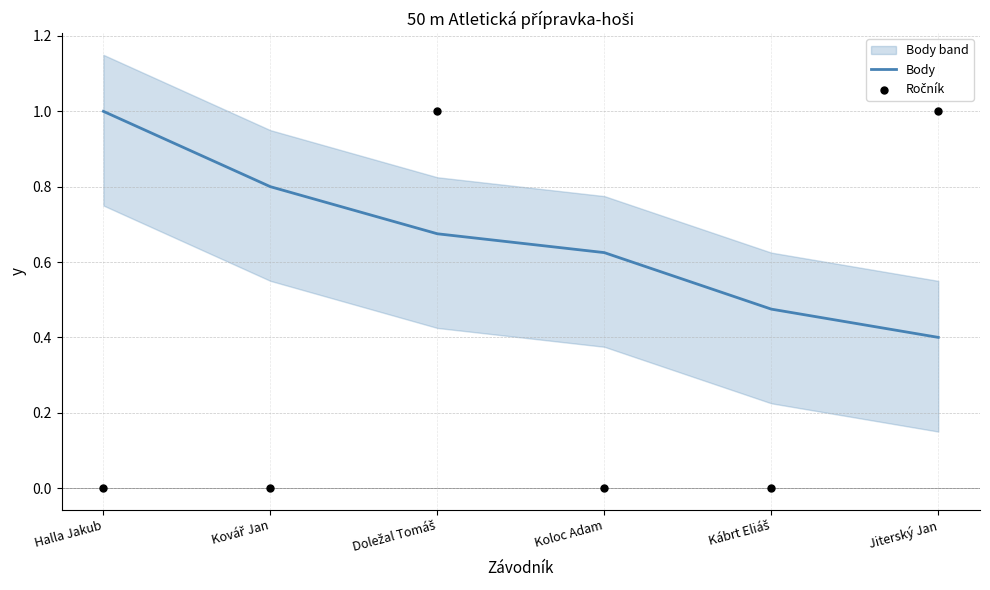

What are all the series names shown in the legend?

Body, Ročník